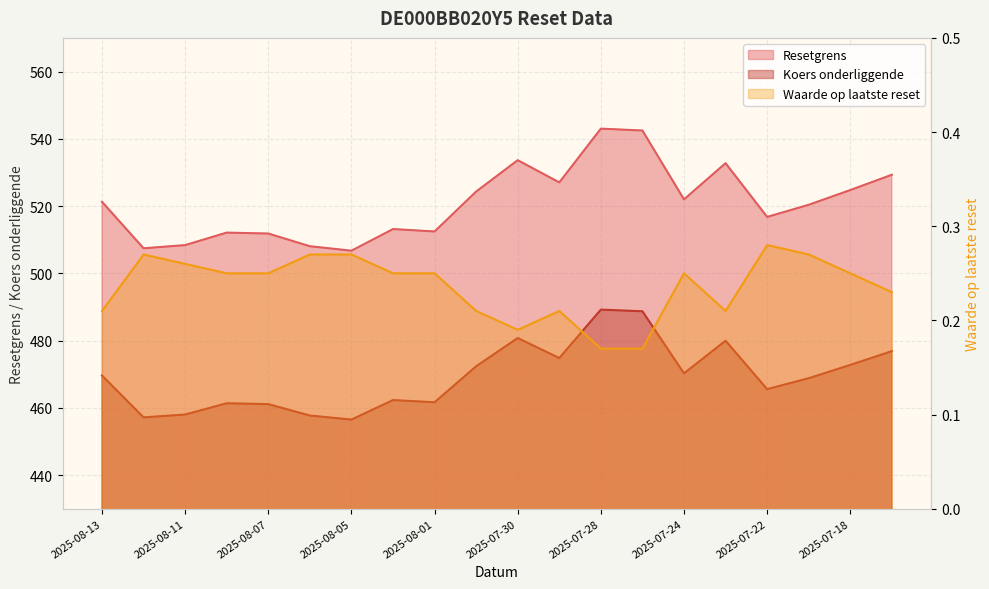

The value of Waarde op laatste reset at 2025-07-28 is 0.1. True or false?

False